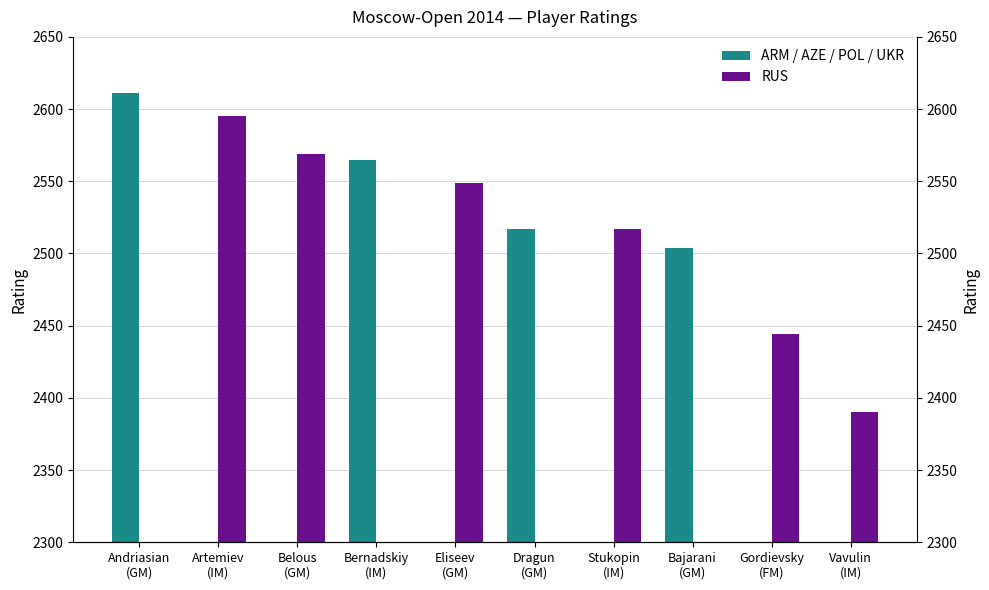

What is the label of the 4th bar from the left?

Bernadskiy
(IM)